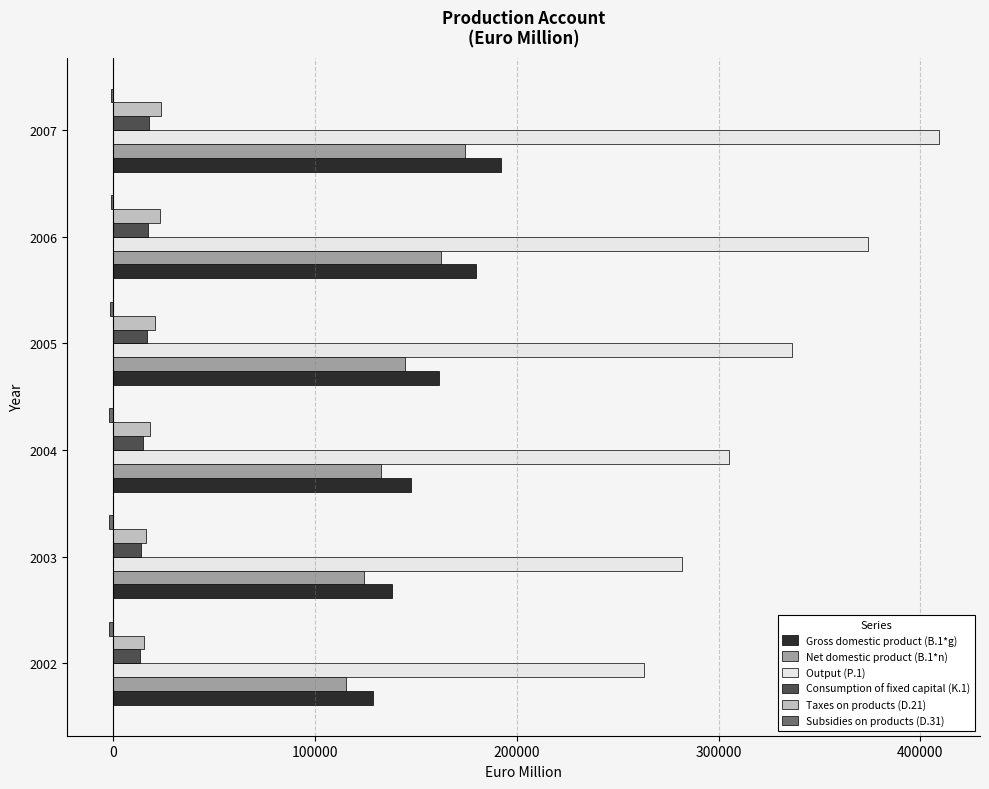

What is the maximum value shown in the chart?

408992